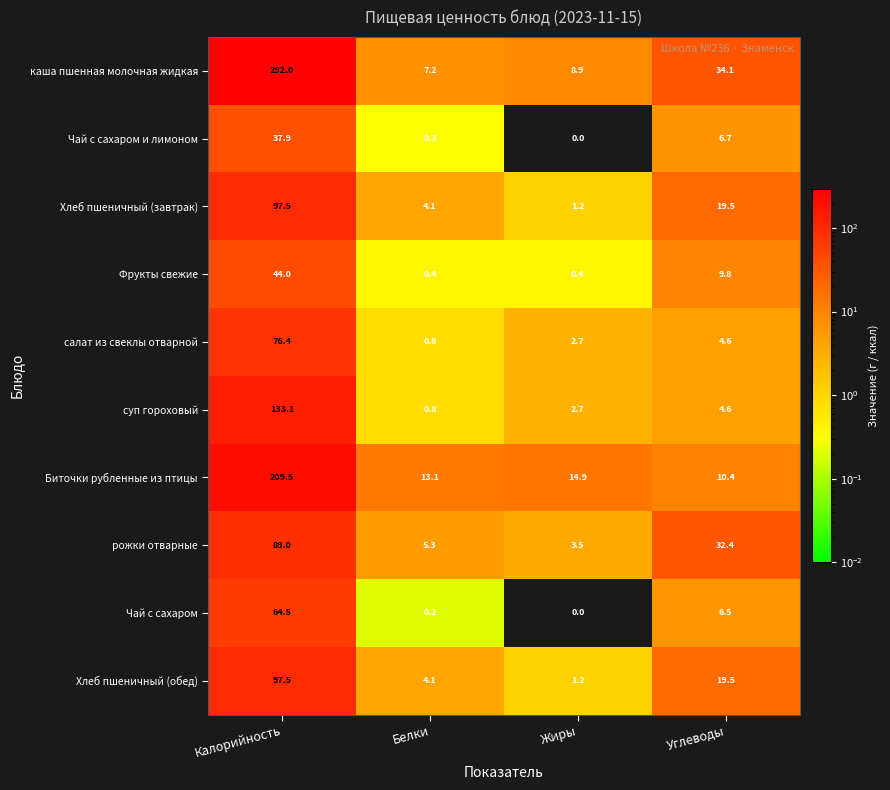

Rank the categories by Хлеб пшеничный (завтрак) value from highest to lowest.

Калорийность, Углеводы, Белки, Жиры